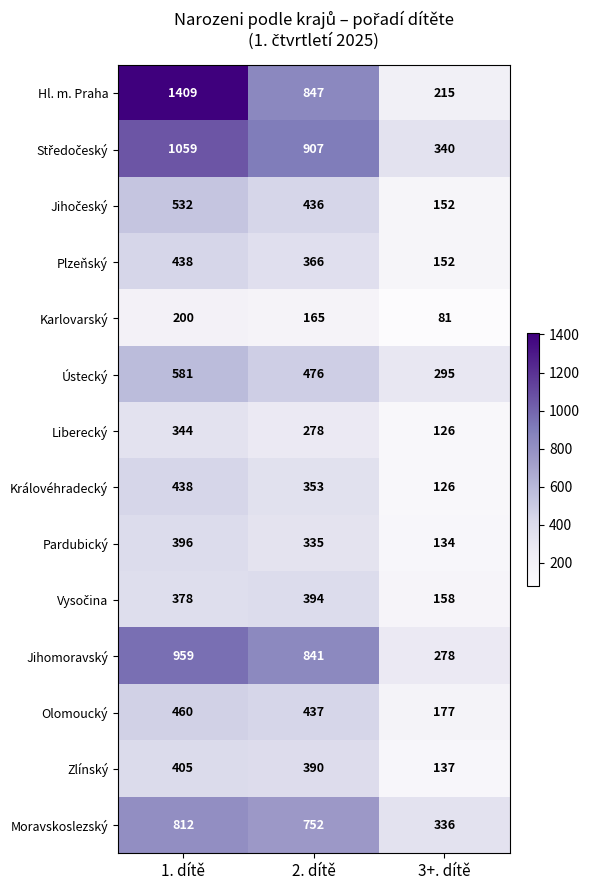

Where is Pardubický nearest to the value 265?

2. dítě